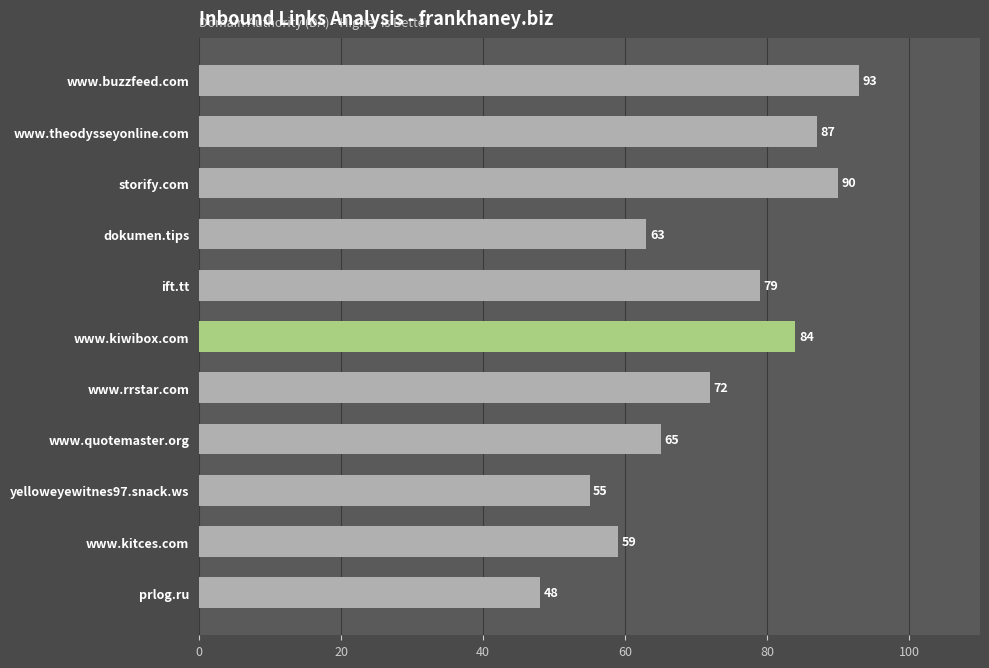

True or false: the data shows 157 at storify.com.

False